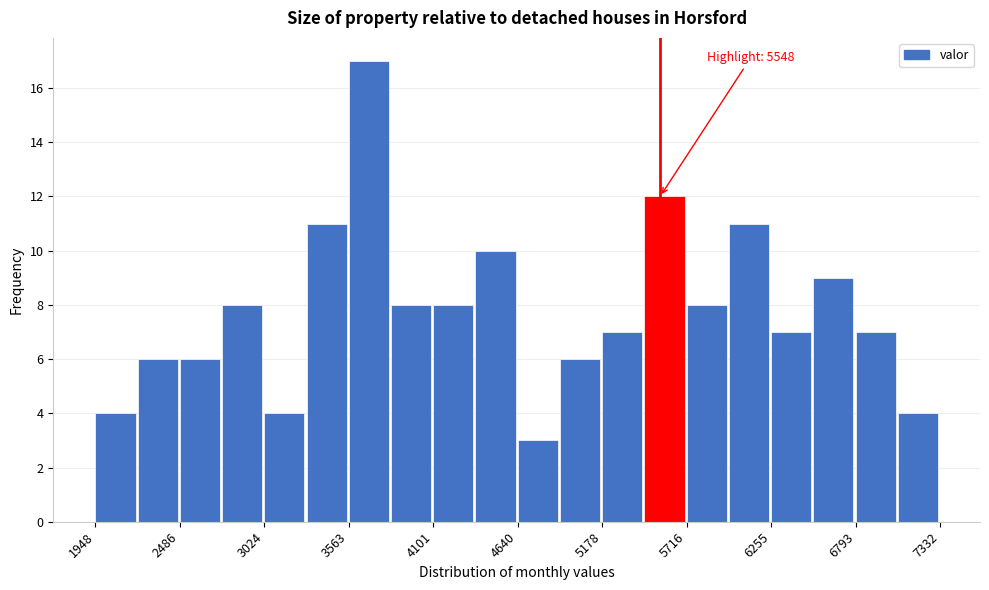

Read against the x-axis, roughly where is the centre of the tallest bar?

3700